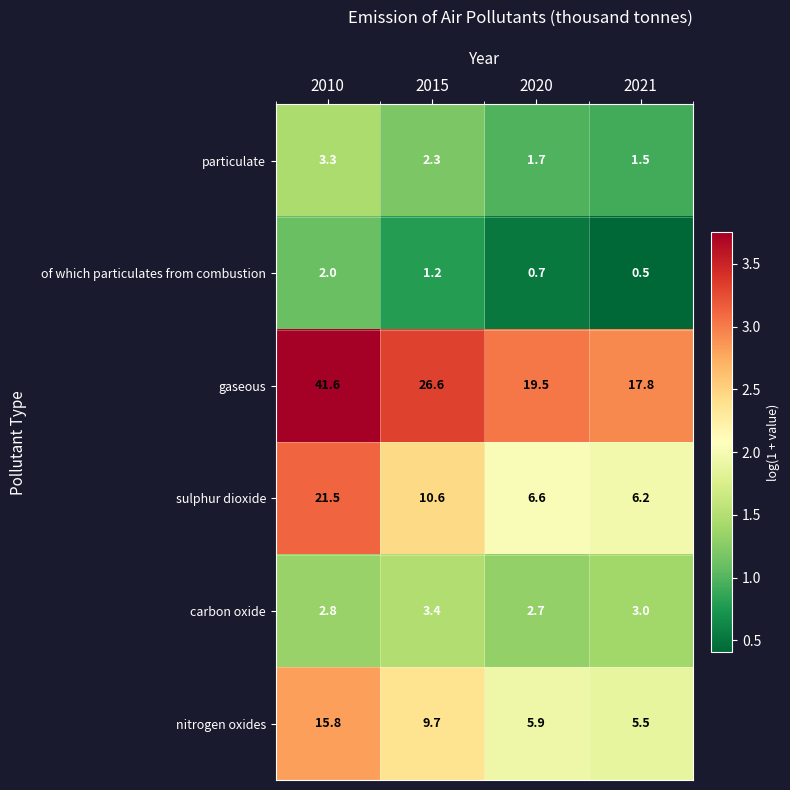

What is the average value of the gaseous series?

26.4